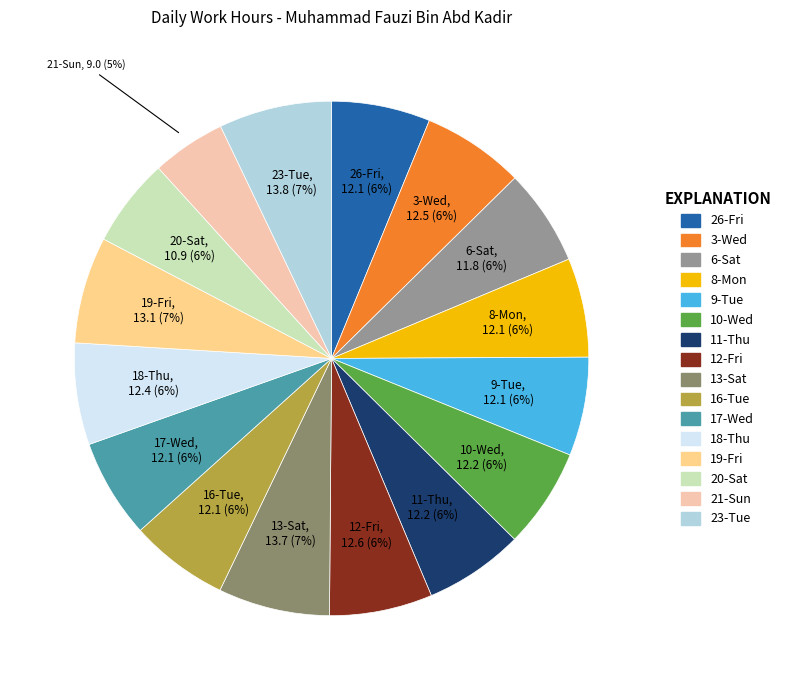

Is it true that 18-Thu is 14% of the pie?

False